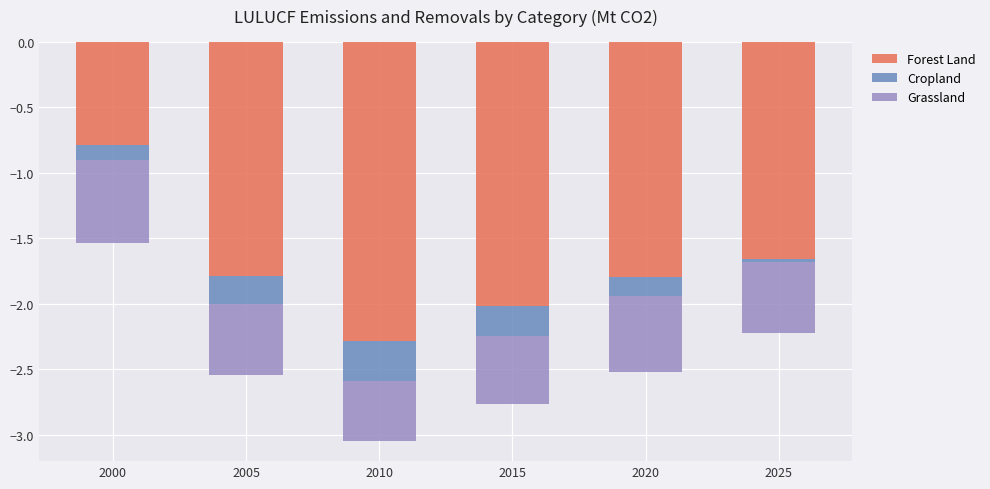

Which has a higher value, 2020 or 2000?

2000